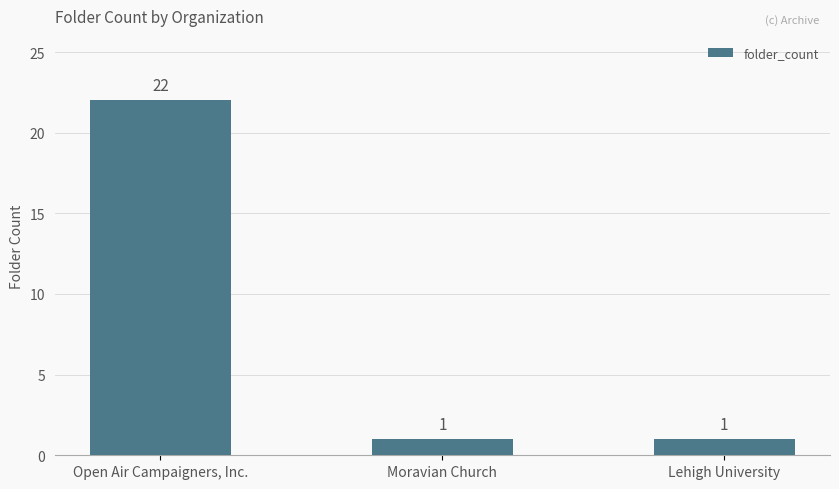

Count the values in the range 1 to 22.

3